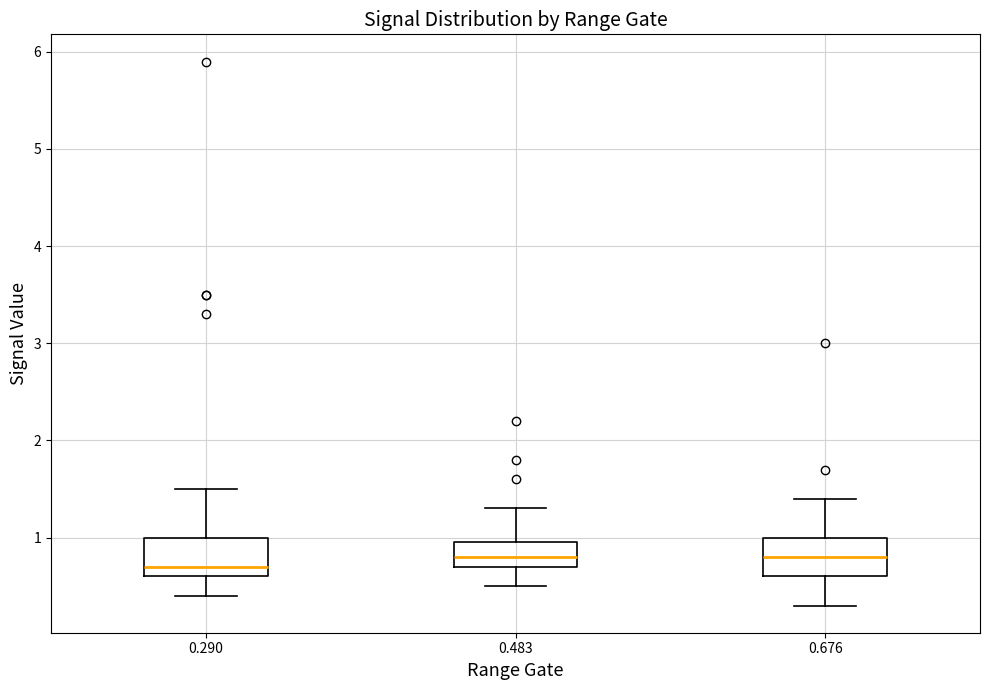

Reading left to right, read every box against the y-axis: the position of its median line, the range the box covers, and the ends of its whiskers. The values are not printed on the chart, so give them approximately, as read against the axis.

0.290: median 0.7, box 0.6 to 1.0, whiskers 0.4 to 1.5
0.483: median 0.8, box 0.7 to 1.0, whiskers 0.5 to 1.3
0.676: median 0.8, box 0.6 to 1.0, whiskers 0.3 to 1.4